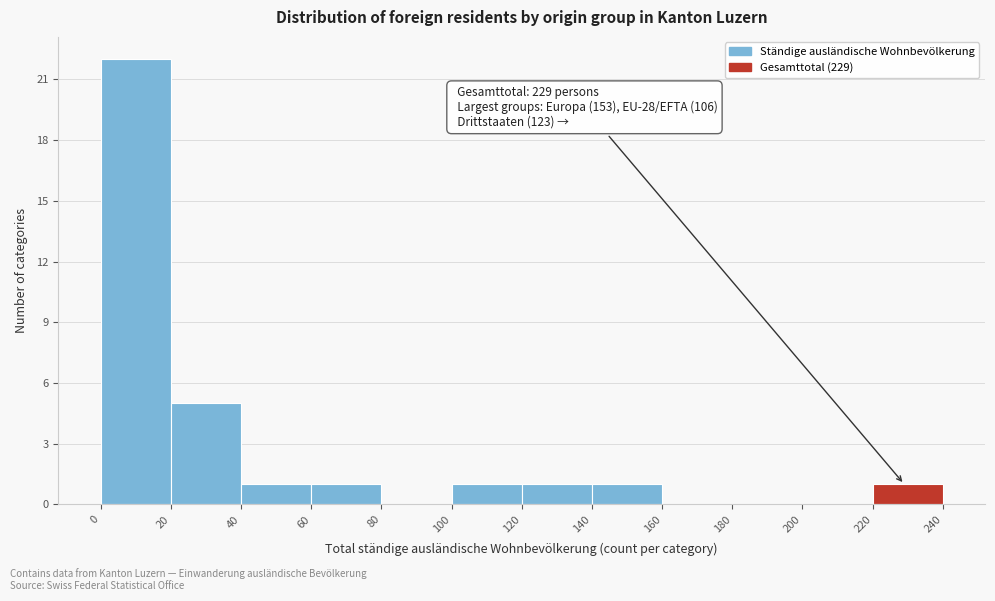

Which range on the x-axis has the tallest bar?

0 to 20